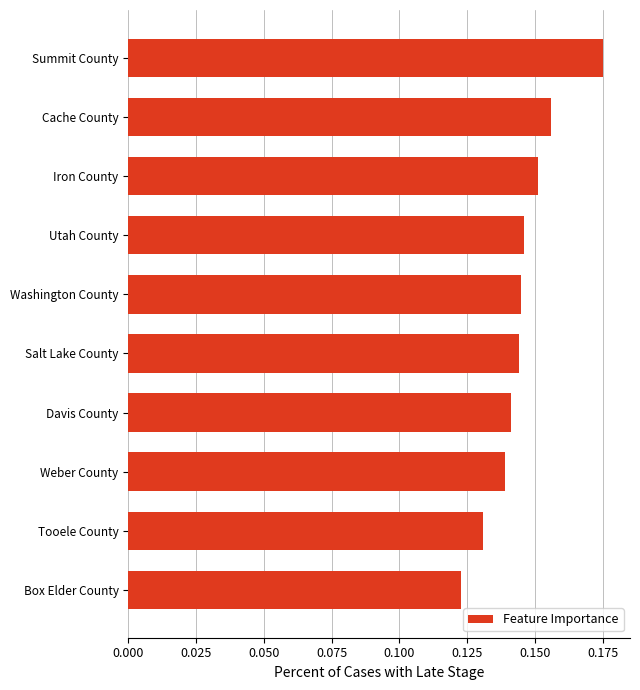

Where is the data nearest to the value 0?

Box Elder County